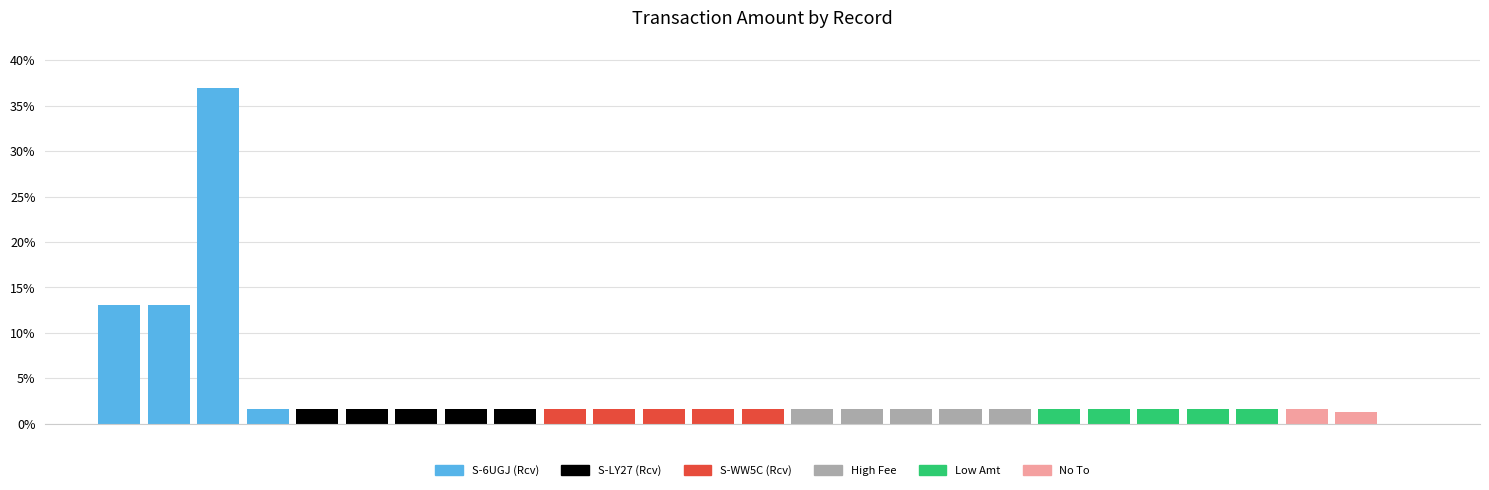

Reading left to right, what are all the values shown in this chart?

0=0.0	1=13.1	2=13.1	3=36.9	4=1.6	5=1.6	6=1.6	7=1.6	8=1.6	9=1.6	10=1.6	11=1.6	12=1.6	13=1.6	14=1.6	15=1.6	16=1.6	17=1.6	18=1.6	19=1.6	20=1.6	21=1.6	22=1.6	23=1.6	24=1.6	25=1.6	26=1.3	27=0.0	28=0.0